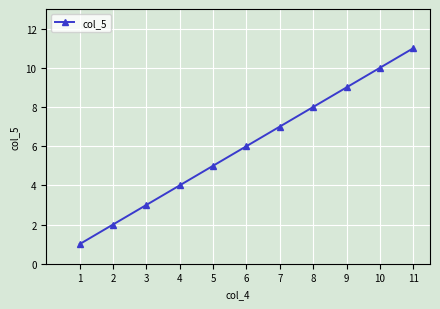

What is the greatest value displayed?

11